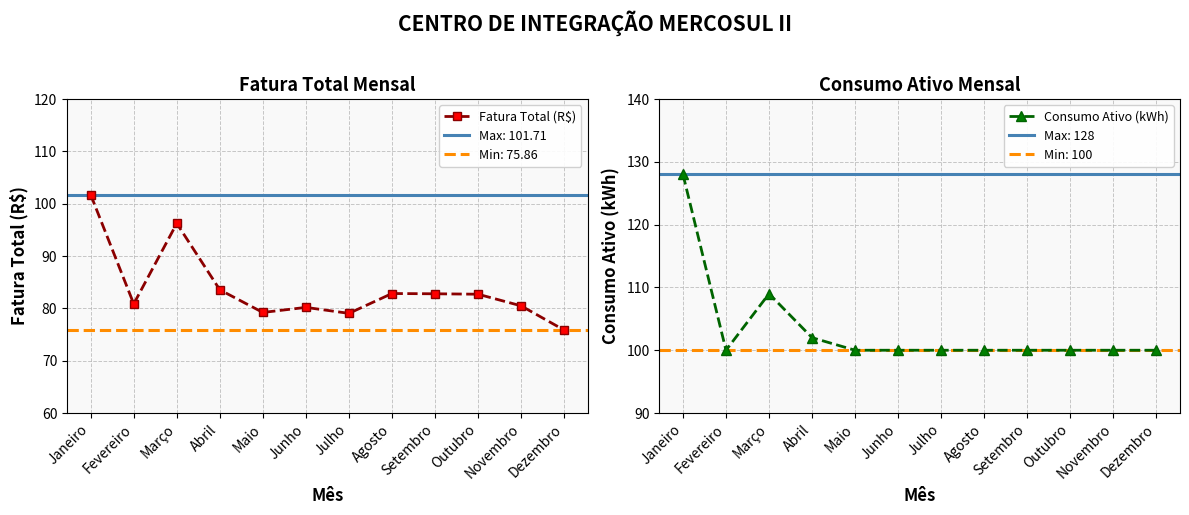

How many interior local peaks does the Consumo Ativo (kWh) series have?

1